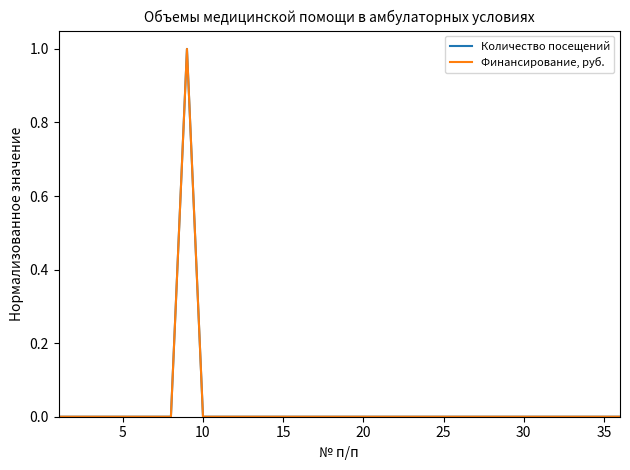

How many lines are shown in the chart?

2